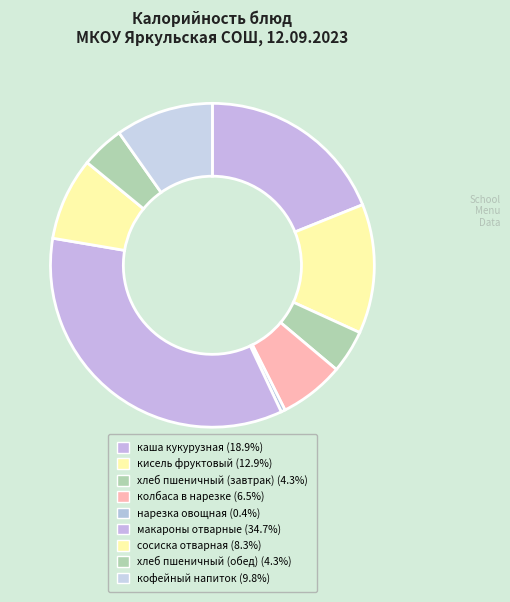

What is the total percentage of хлеб пшеничный (завтрак) and макароны отварные?

39.0%